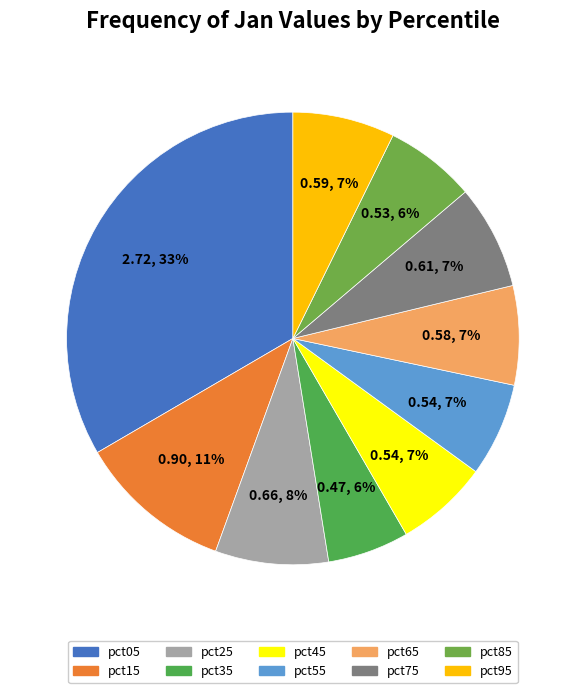

How many slices are in this pie chart?

10